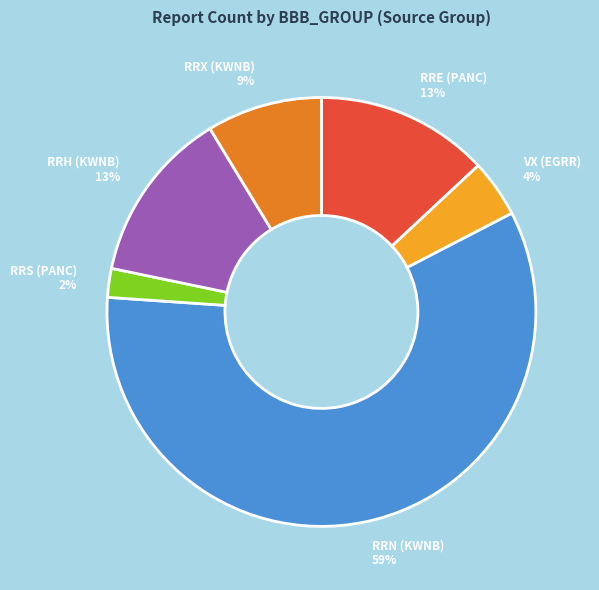

To the nearest percent, what is the difference between the RRS (PANC) 2% and RRH (KWNB) 13% slice percentages?

11%